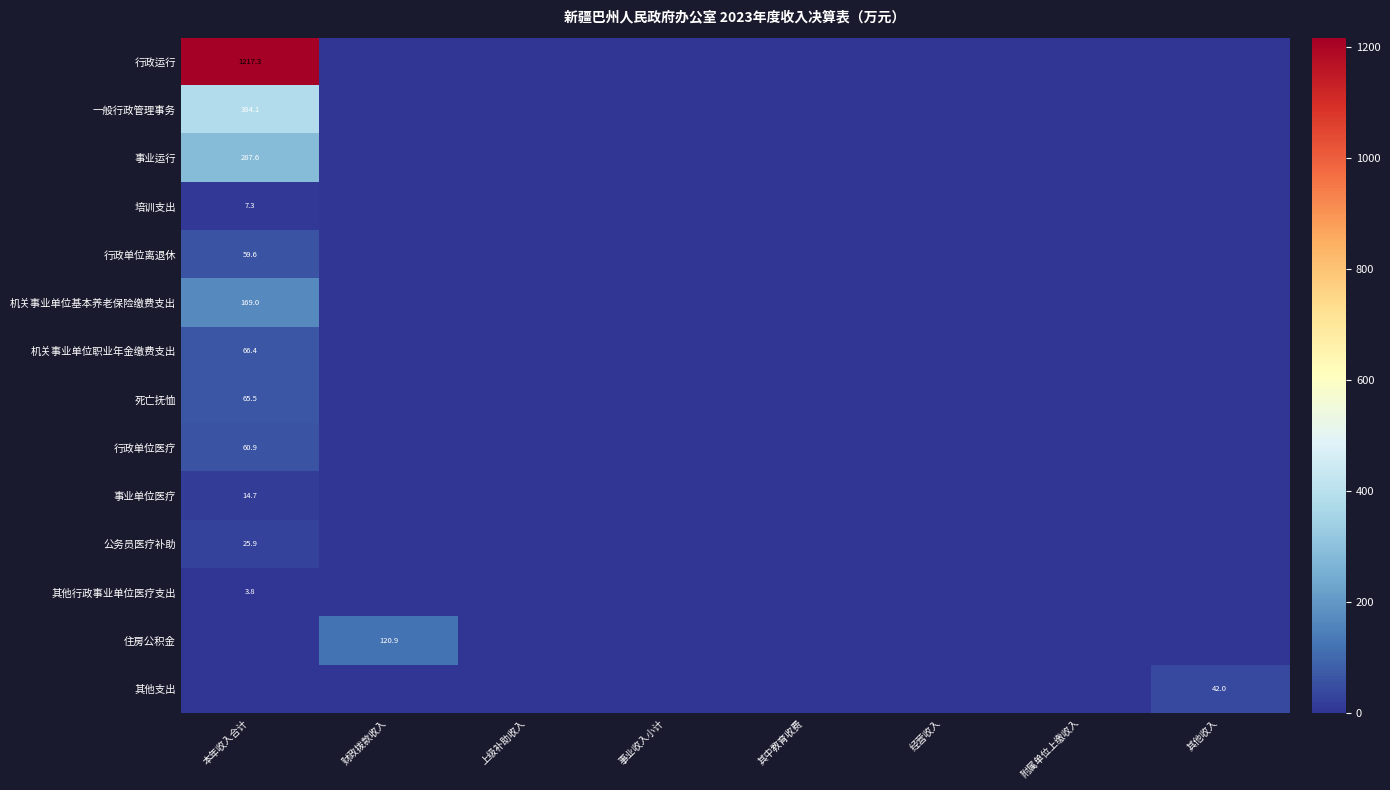

At which label does 事业单位医疗 reach its peak?

本年收入合计